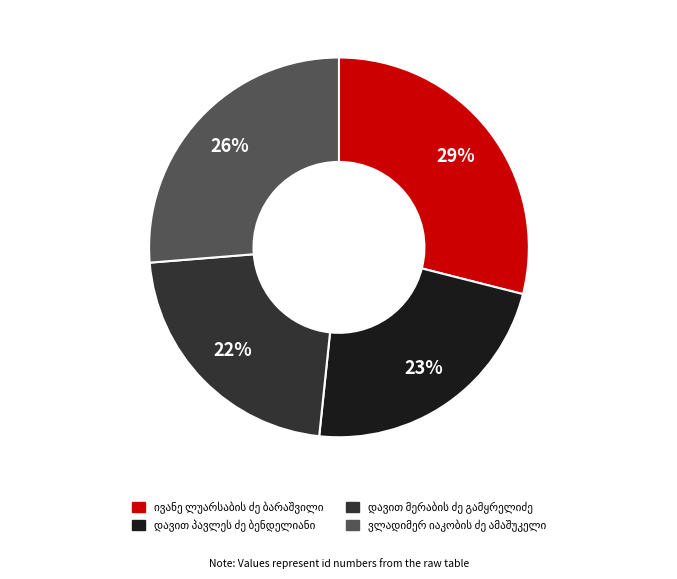

How many segments does this pie chart have?

4